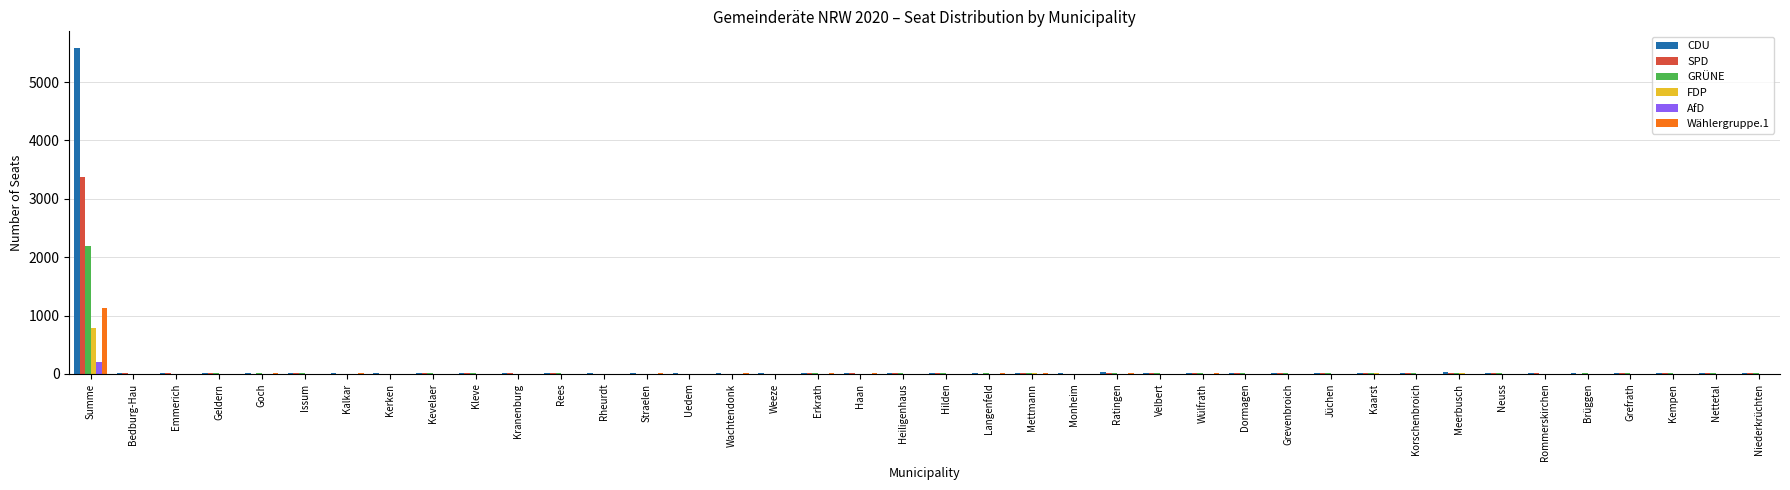

What is the sum of all CDU values?

6227